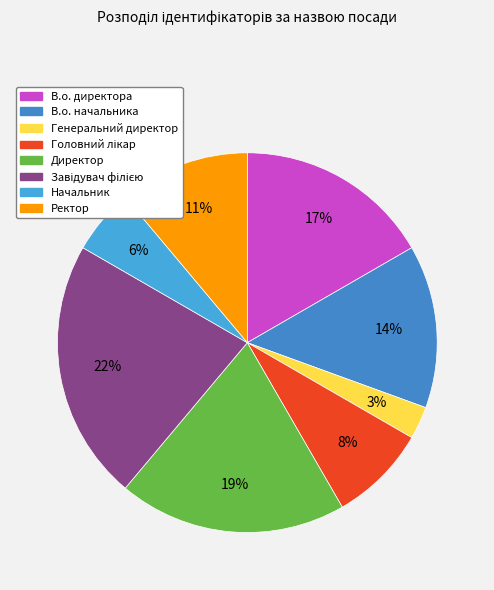

Rank the categories by value from lowest to highest.

Генеральний директор, Начальник, Головний лікар, Ректор, В.о. начальника, В.о. директора, Директор, Завідувач філією